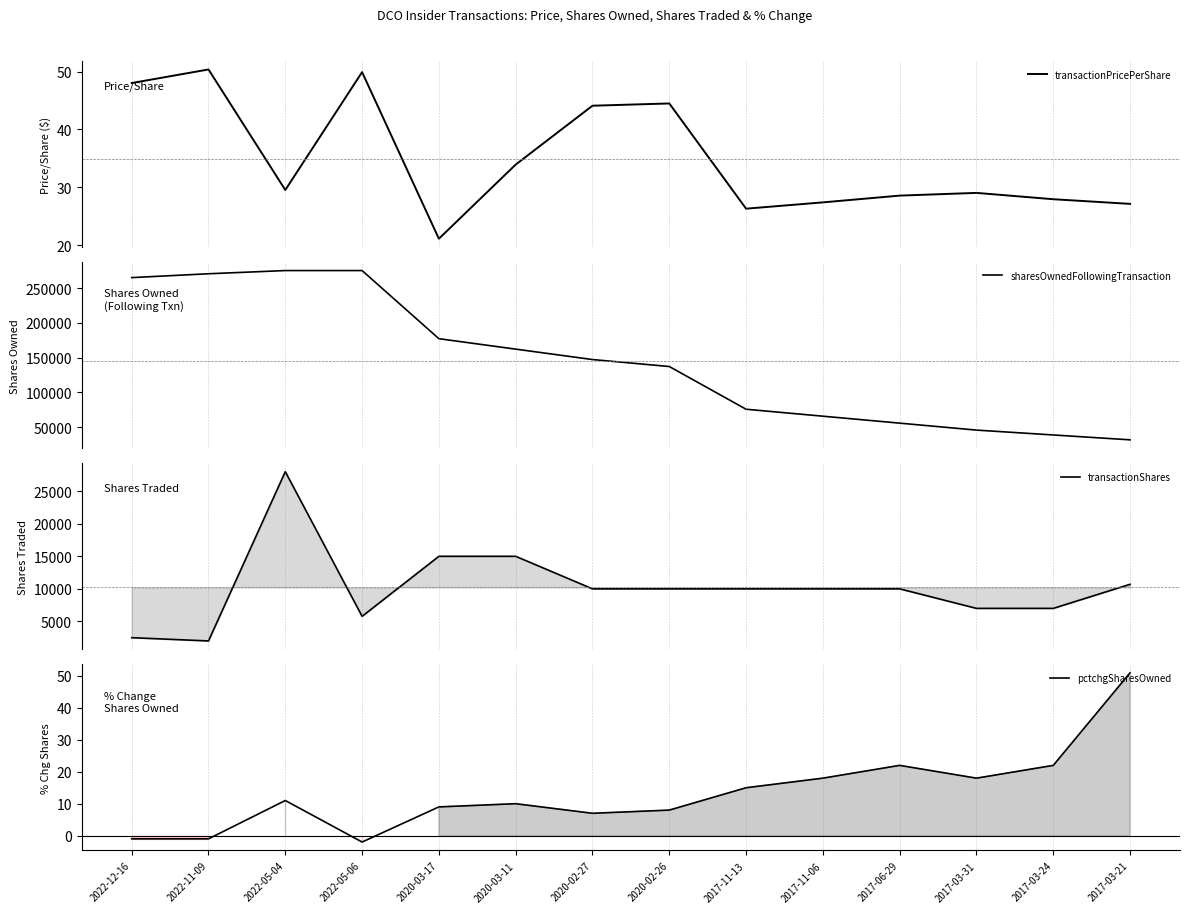

Reading left to right, transcribe all the data shown in this chart.

transactionPricePerShare: 48.0	50.4	29.5	49.9	21.1	33.9	44.1	44.5	26.3	27.4	28.6	29.0	27.9	27.1
sharesOwnedFollowingTransaction: 265006.0	270540.0	275141.0	275141.0	177150.0	162150.0	147150.0	137150.0	75700.0	65700.0	55700.0	45700.0	38700.0	31700.0
transactionShares: 2500.0	2000.0	28000.0	5778.0	15000.0	15000.0	10000.0	10000.0	10000.0	10000.0	10000.0	7000.0	7000.0	10700.0
pctchgSharesOwned: -1.0	-1.0	11.0	-2.0	9.0	10.0	7.0	8.0	15.0	18.0	22.0	18.0	22.0	51.0